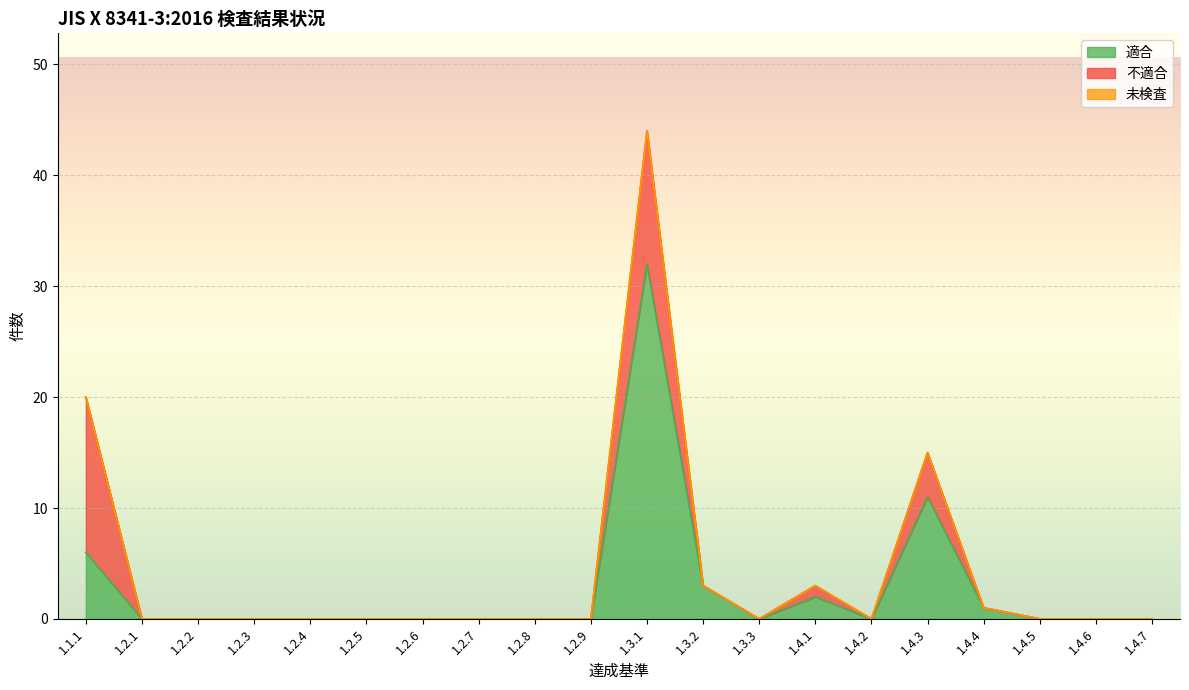

How many interior local peaks does the 適合 series have?

3